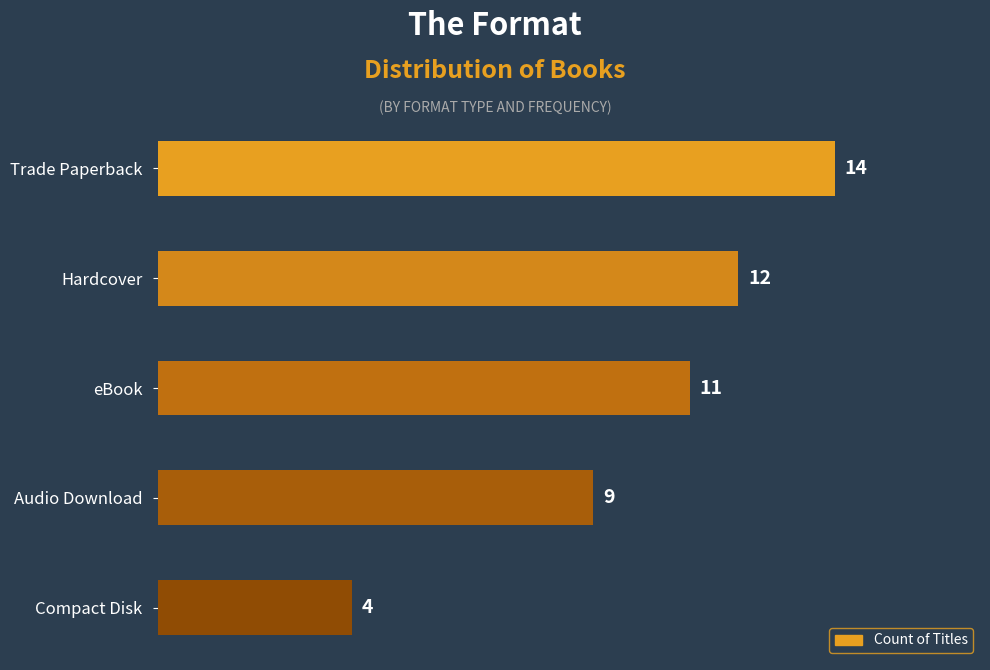

How many data points does each series have?

5